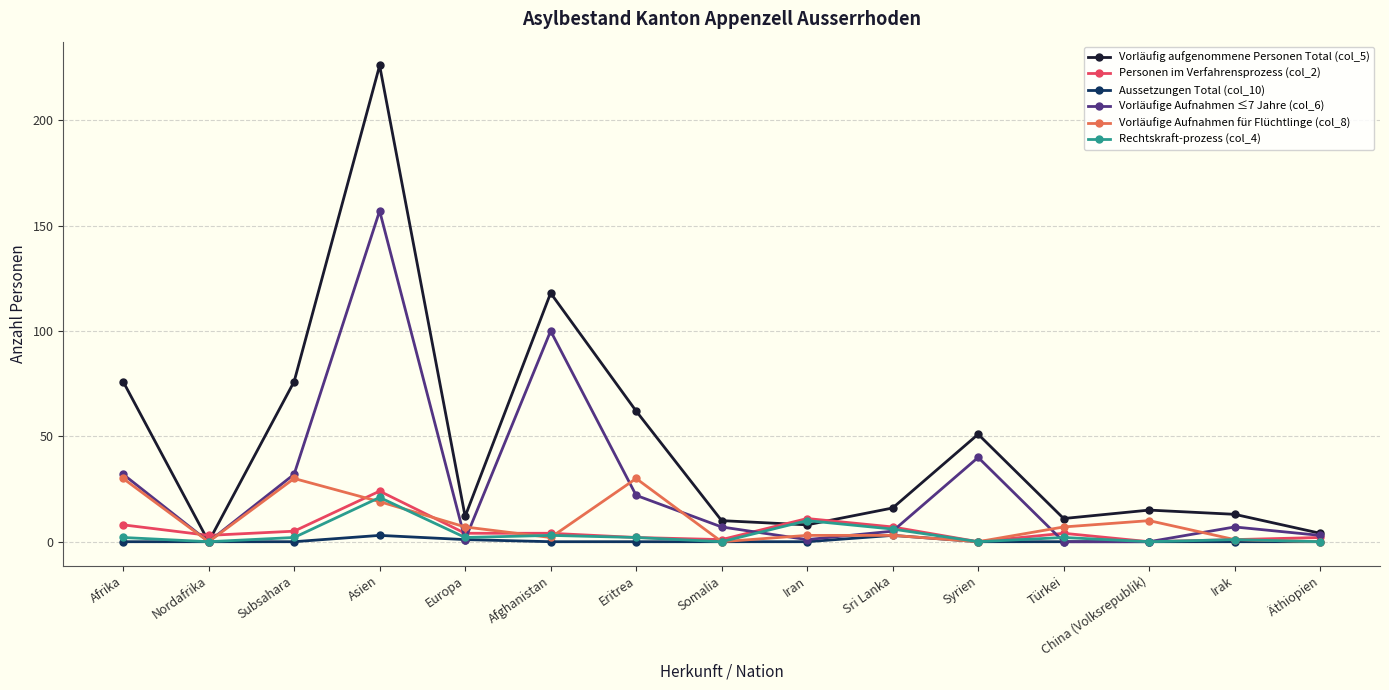

Which series has the widest spread of values?

Vorläufig aufgenommene Personen Total (col_5)